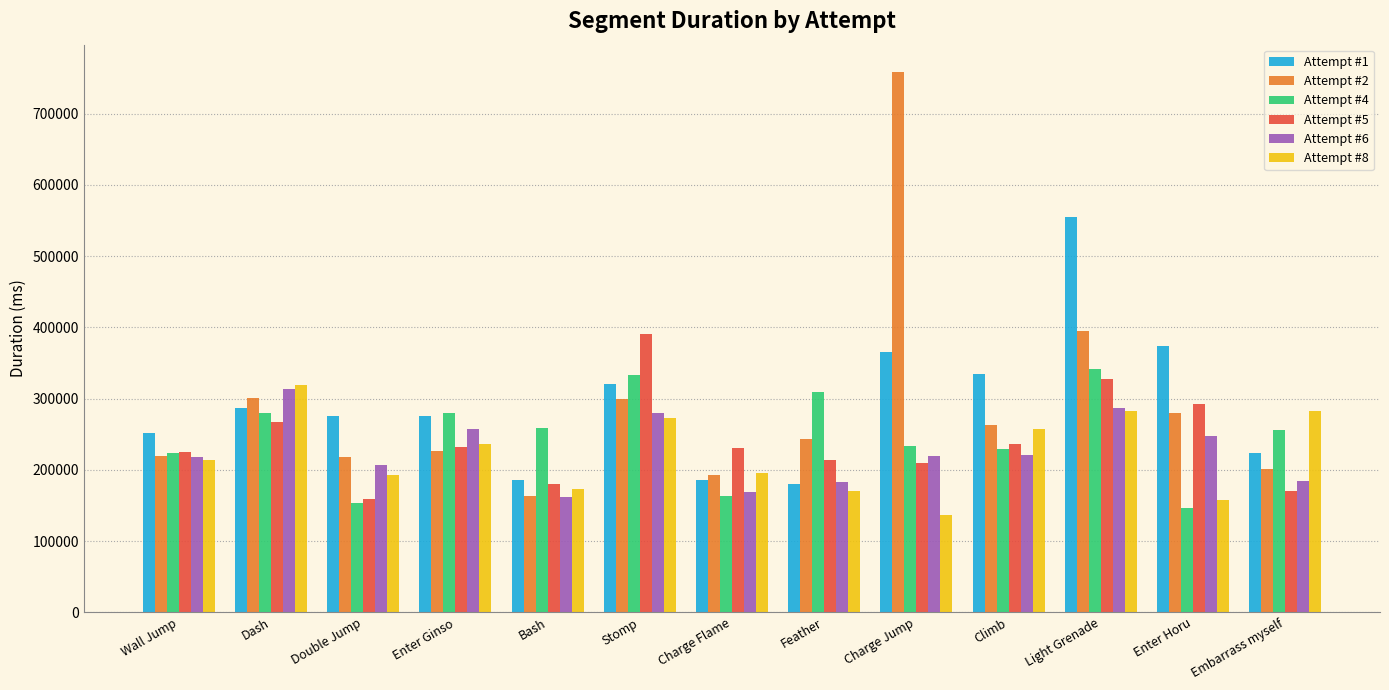

Is the value of Attempt #8 at Double Jump greater than the value of Attempt #5 at Charge Jump?

No